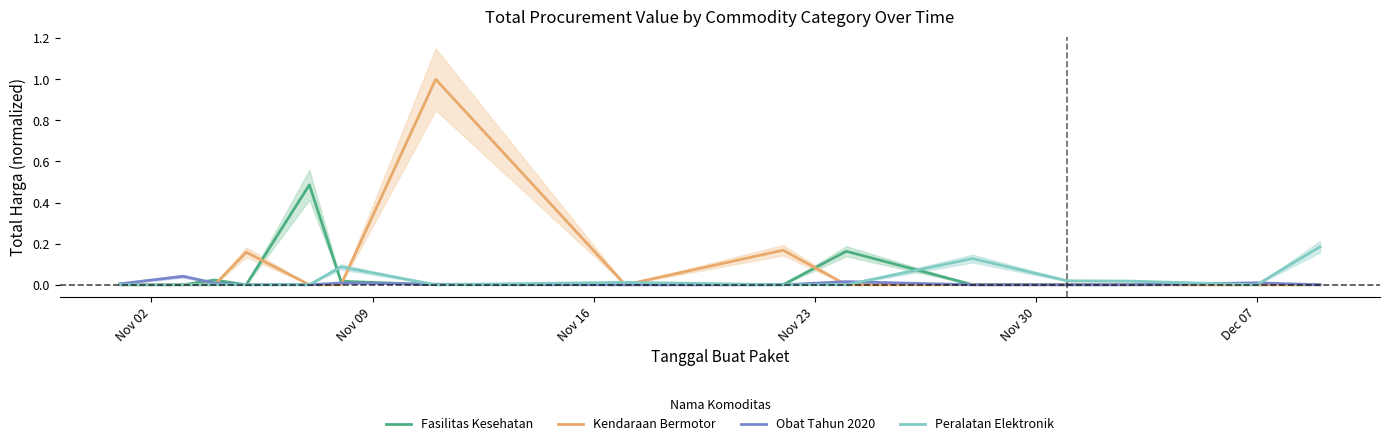

Count the number of categories in the chart.

15